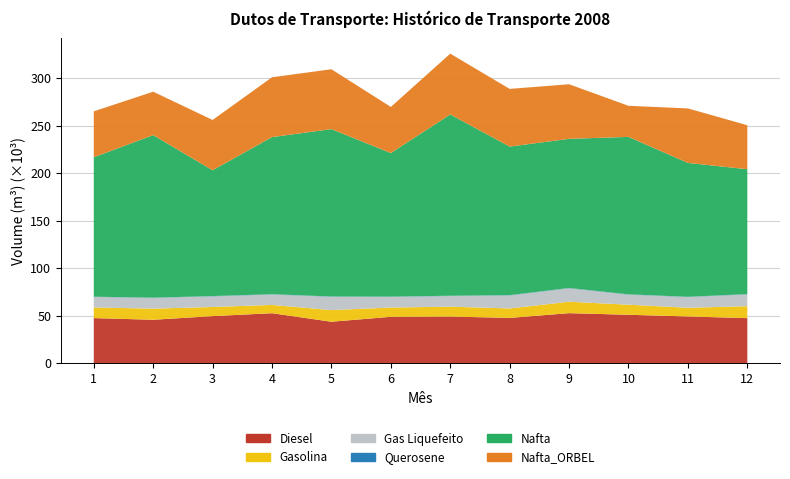

Reading right to left, list all the values displayed in this chart.

Diesel: 47480	49233	51004	52712	47704	49139	48880	43684	52656	49603	45751	47520
Gasolina: 12563	9146	10596	12018	9974	10397	9744	12242	8709	9602	11705	11178
Gas Liquefeito: 12454	11294	10628	14160	13709	11248	11228	14044	10988	11205	11316	11072
Querosene: 283	278	290	346	285	259	262	304	287	303	272	260
Nafta: 131414	140905	165718	156961	156362	190801	151117	176137	165356	132393	171062	146764
Nafta_ORBEL: 46318	57343	32711	57444	60712	63990	48535	63014	62973	52953	45684	48319